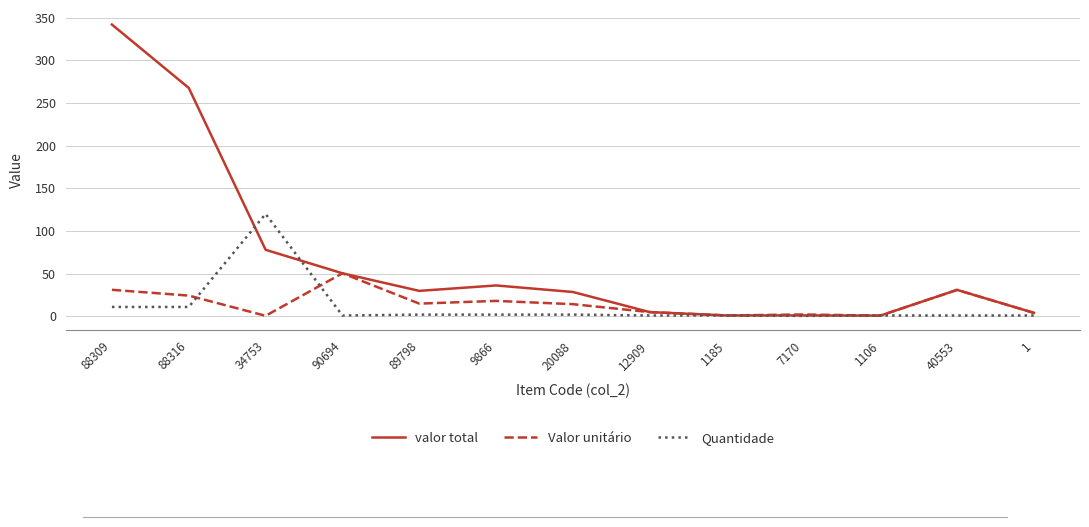

What position from the left is 1185?

9